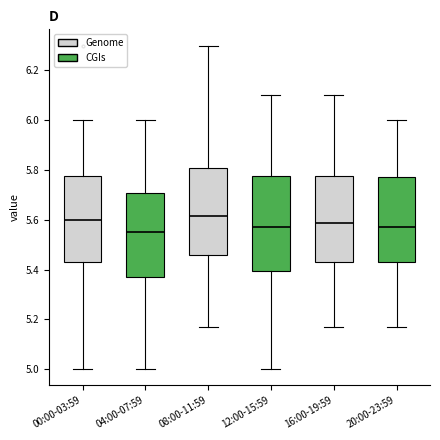

Where does the median line of the box for 00:00-03:59 sit on the y-axis? The values are not printed on the chart, so give them approximately, as read against the axis.

5.60